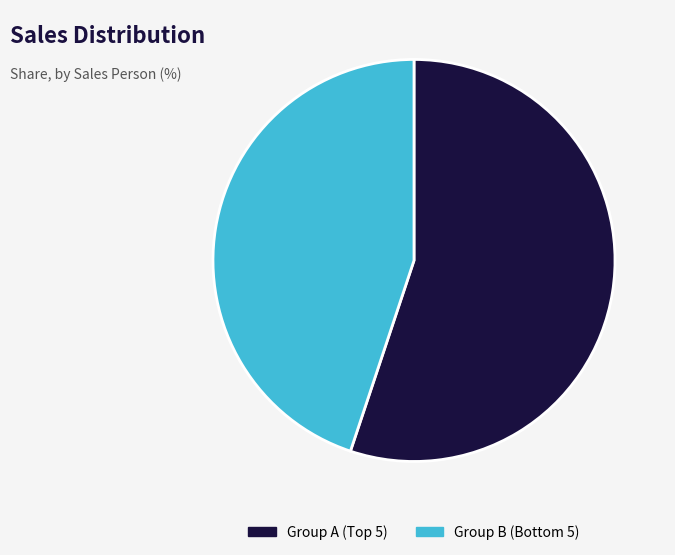

Rank the categories by value from lowest to highest.

Group B (Bottom 5), Group A (Top 5)